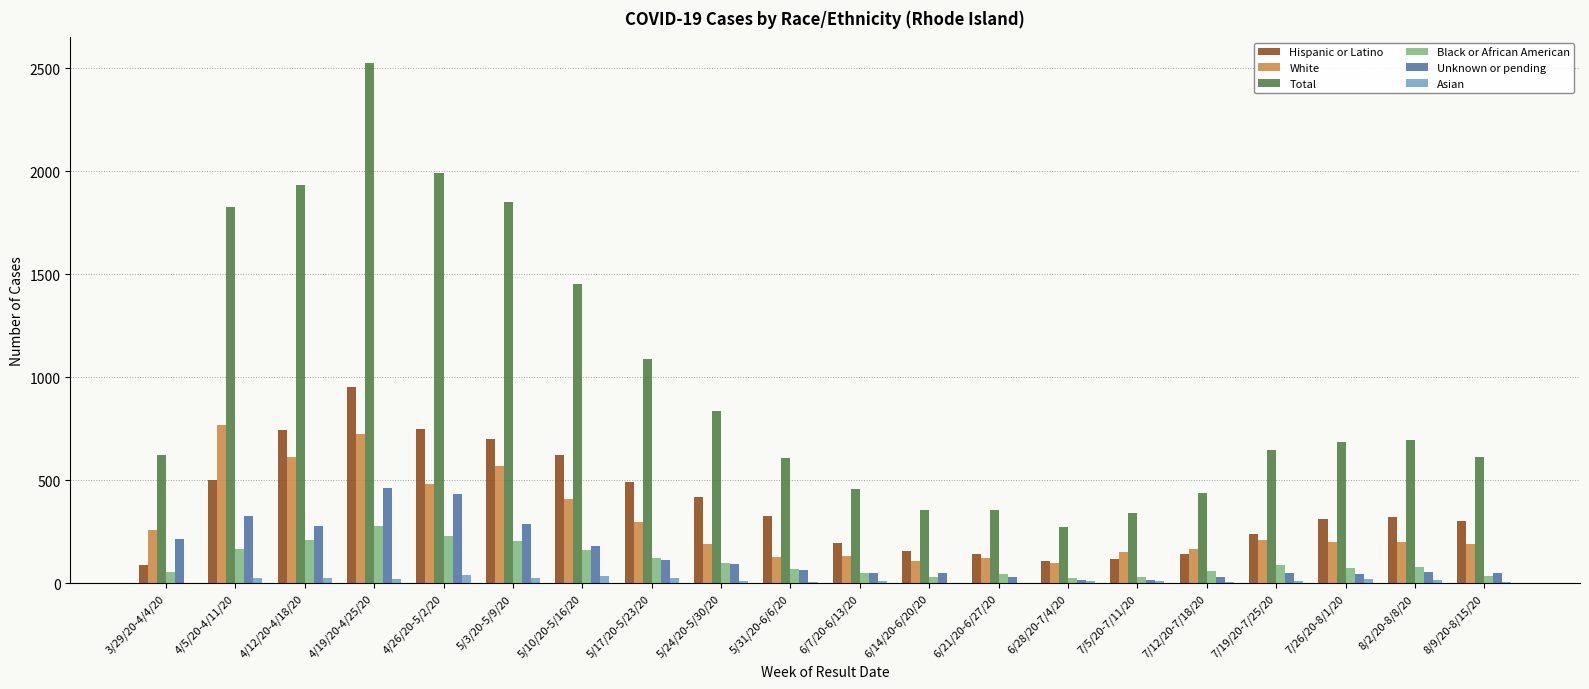

What is the sum of all Black or African American values?

2121